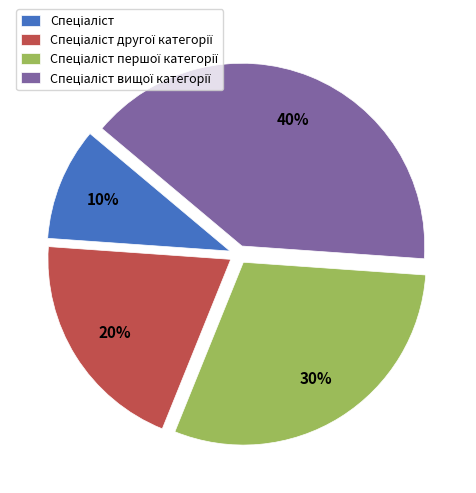

To the nearest percent, what is the average slice percentage?

25%